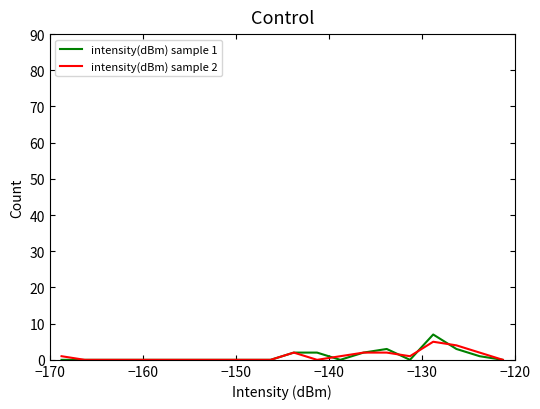

List the series in order of their peak value, lowest first.

intensity(dBm) sample 2, intensity(dBm) sample 1